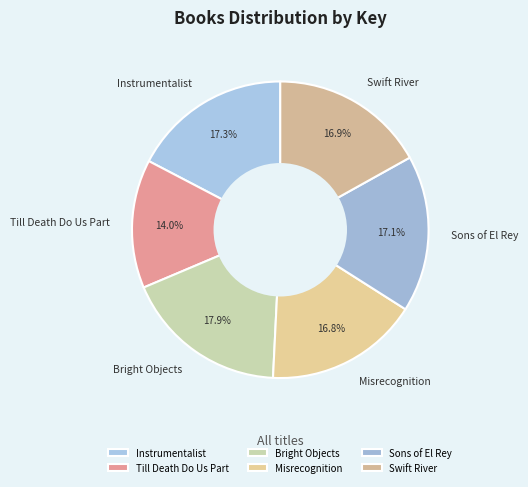

To the nearest percent, what is the average slice percentage?

17%